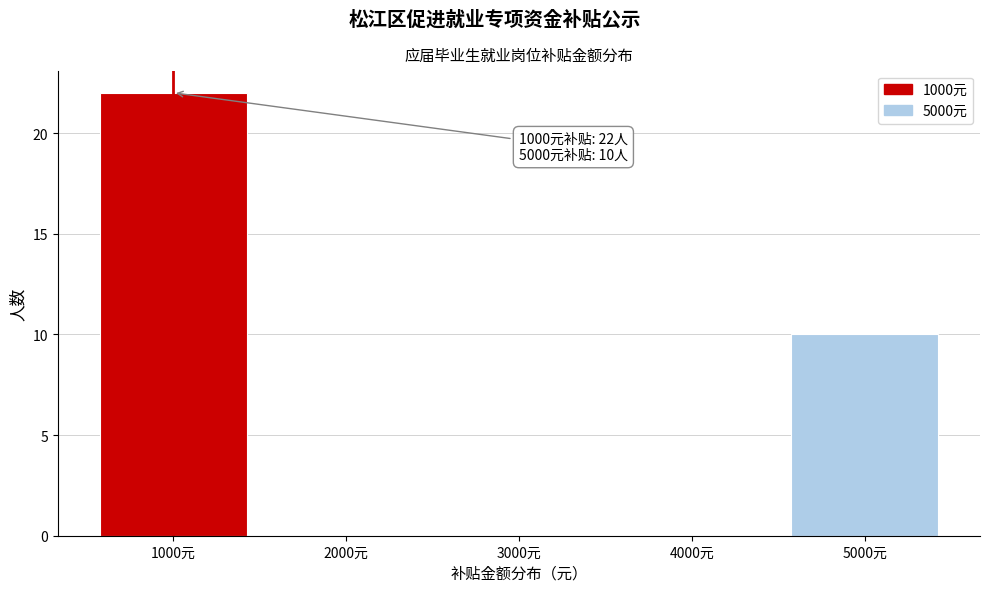

Which range on the x-axis has the tallest bar?

500 to 1500